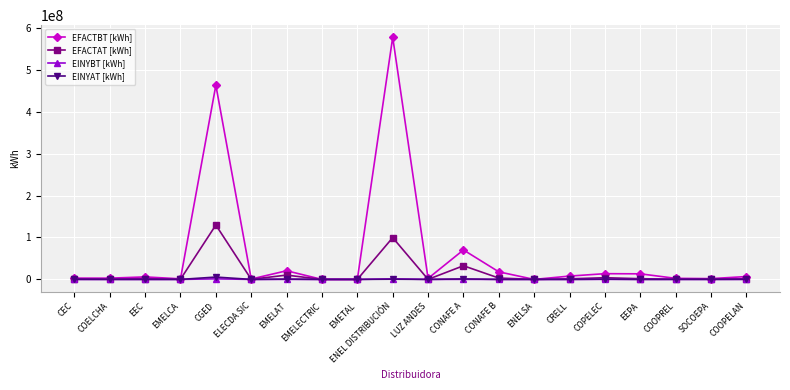

How many values in the EINYAT [kWh] series are below 1383?

10